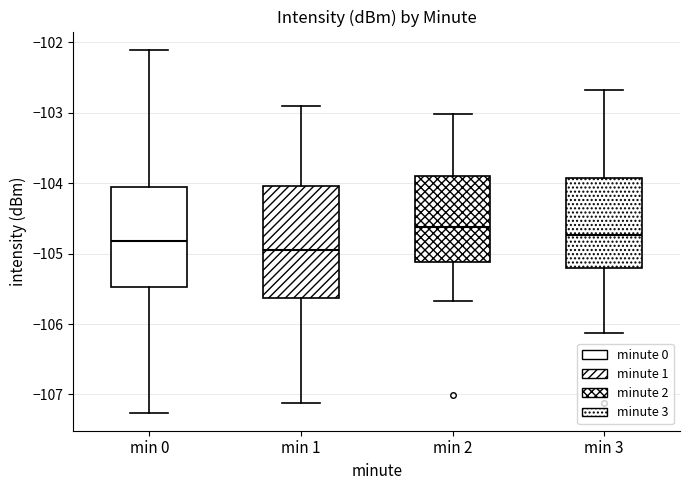

Reading left to right, read every box against the y-axis: the position of its median line, the range the box covers, and the ends of its whiskers. The values are not printed on the chart, so give them approximately, as read against the axis.

min 0: median -104.8, box -105.5 to -104.1, whiskers -107.3 to -102.1
min 1: median -104.9, box -105.6 to -104.0, whiskers -107.1 to -102.9
min 2: median -104.6, box -105.1 to -103.9, whiskers -105.7 to -103.0
min 3: median -104.7, box -105.2 to -103.9, whiskers -106.1 to -102.7